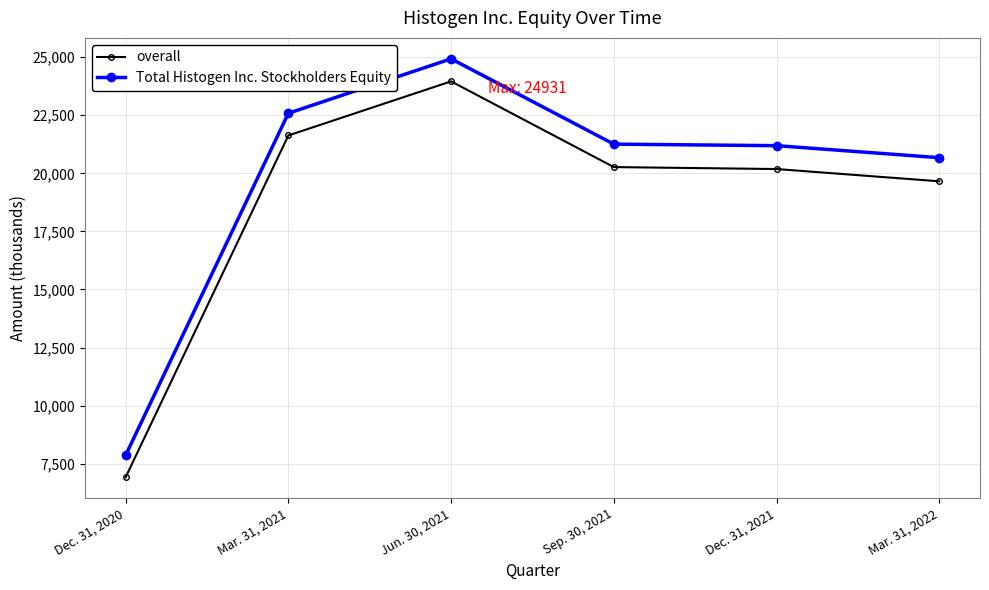

At how many categories does at least one series exceed 17567?

5